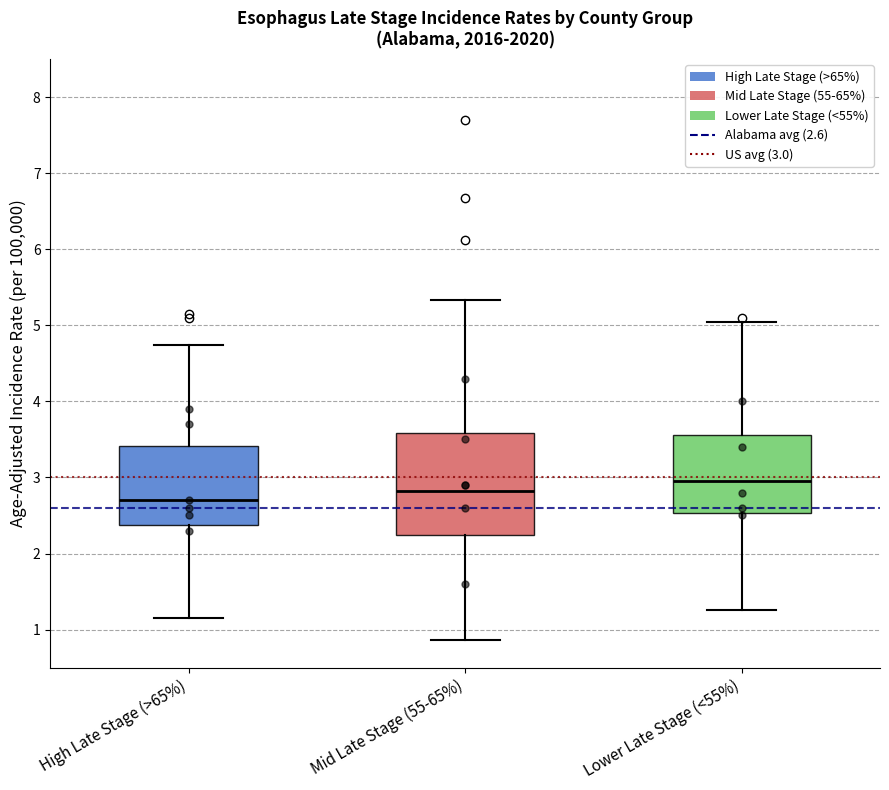

Where does the upper whisker of the box for Mid Late Stage (55-65%) end on the y-axis? The values are not printed on the chart, so give them approximately, as read against the axis.

5.3